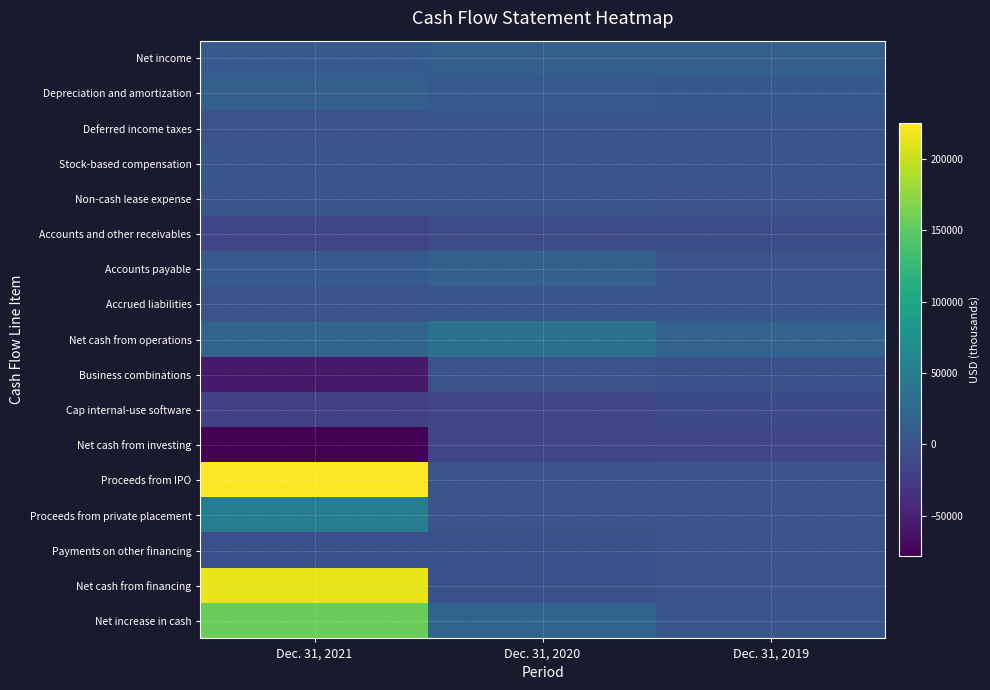

Reading left to right, extract all data points from this chart.

Net income: Dec. 31, 2021=9300	Dec. 31, 2020=13711	Dec. 31, 2019=13697
Depreciation and amortization: Dec. 31, 2021=13295	Dec. 31, 2020=8069	Dec. 31, 2019=6001
Deferred income taxes: Dec. 31, 2021=-660	Dec. 31, 2020=1638	Dec. 31, 2019=1279
Stock-based compensation: Dec. 31, 2021=3136	Dec. 31, 2020=1994	Dec. 31, 2019=1585
Non-cash lease expense: Dec. 31, 2021=2497	Dec. 31, 2020=2802	Dec. 31, 2019=0
Accounts and other receivables: Dec. 31, 2021=-14736	Dec. 31, 2020=-8689	Dec. 31, 2019=-5070
Accounts payable: Dec. 31, 2021=7380	Dec. 31, 2020=14636	Dec. 31, 2019=-596
Accrued liabilities: Dec. 31, 2021=-44	Dec. 31, 2020=2759	Dec. 31, 2019=2131
Net cash from operations: Dec. 31, 2021=19493	Dec. 31, 2020=35620	Dec. 31, 2019=17511
Business combinations: Dec. 31, 2021=-57400	Dec. 31, 2020=-290	Dec. 31, 2019=-1370
Cap internal-use software: Dec. 31, 2021=-19300	Dec. 31, 2020=-14389	Dec. 31, 2019=-10222
Net cash from investing: Dec. 31, 2021=-77809	Dec. 31, 2020=-15137	Dec. 31, 2019=-13897
Proceeds from IPO: Dec. 31, 2021=224595	Dec. 31, 2020=0	Dec. 31, 2019=0
Proceeds from private placement: Dec. 31, 2021=50000	Dec. 31, 2020=0	Dec. 31, 2019=0
Payments on other financing: Dec. 31, 2021=-4562	Dec. 31, 2020=-1035	Dec. 31, 2019=-675
Net cash from financing: Dec. 31, 2021=213487	Dec. 31, 2020=-1358	Dec. 31, 2019=-857
Net increase in cash: Dec. 31, 2021=155163	Dec. 31, 2020=19239	Dec. 31, 2019=2793